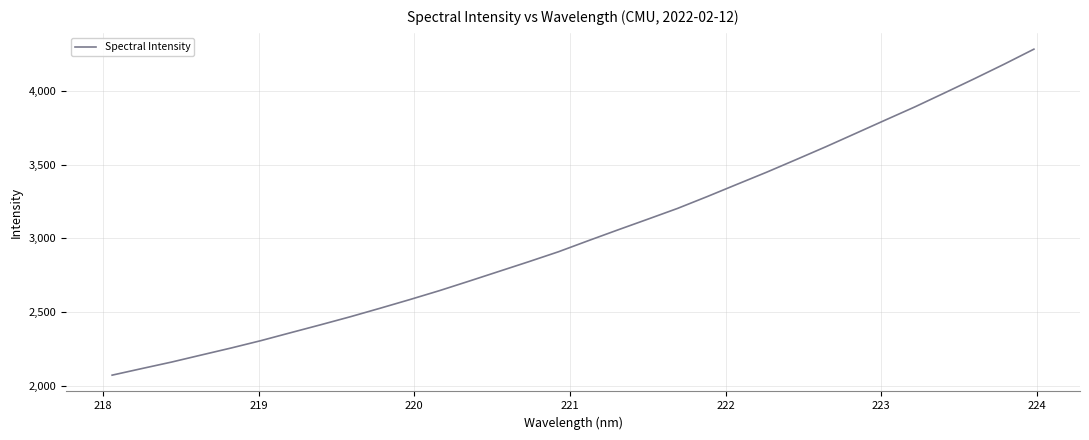

What is the maximum value shown in the chart?

4280.9